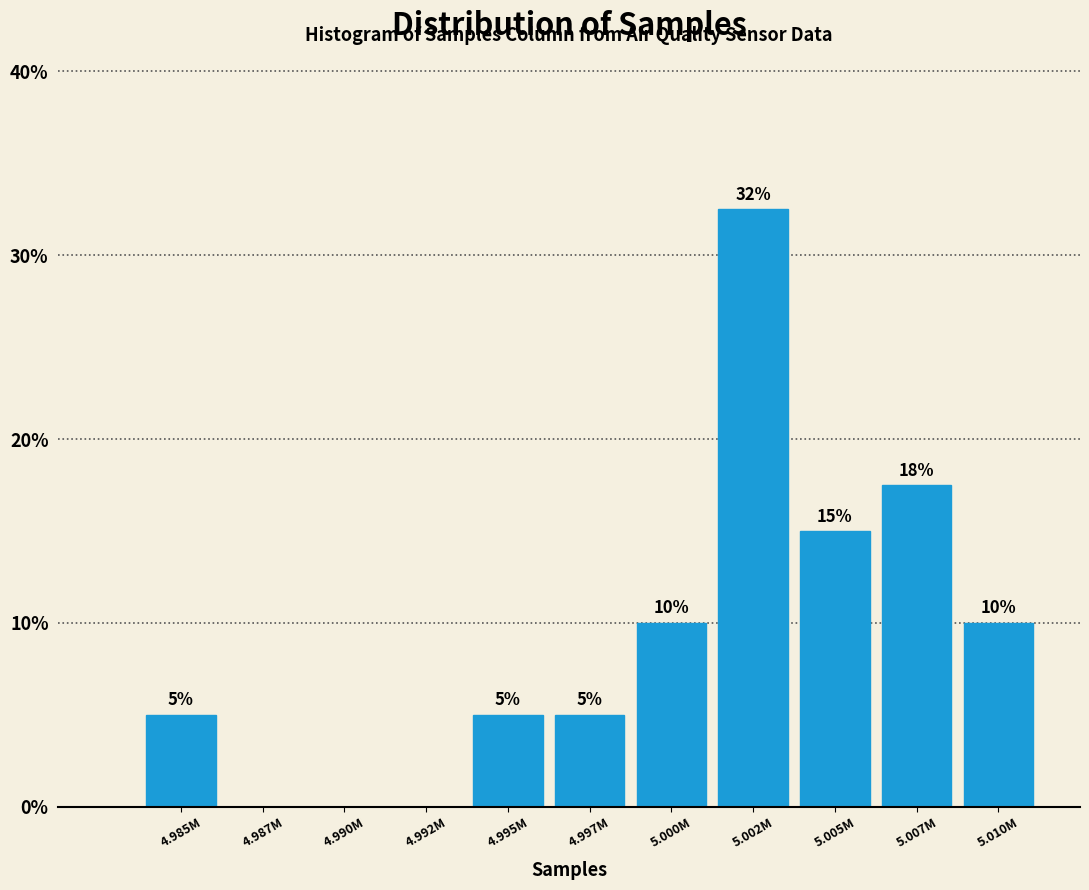

Is it true that the value at 5.002M is 18.6?

False